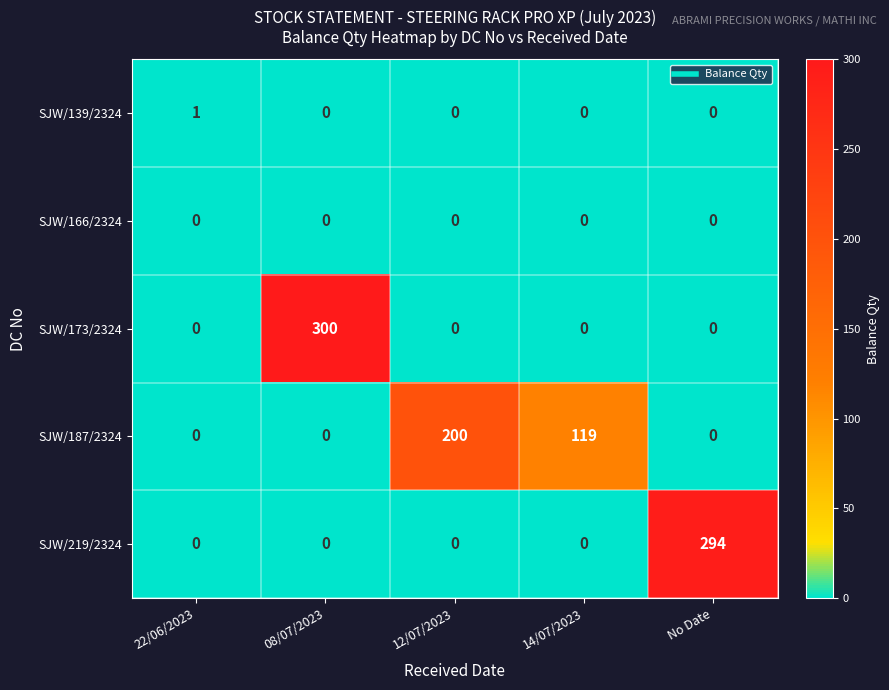

At which category does the chart reach its peak across all series?

08/07/2023